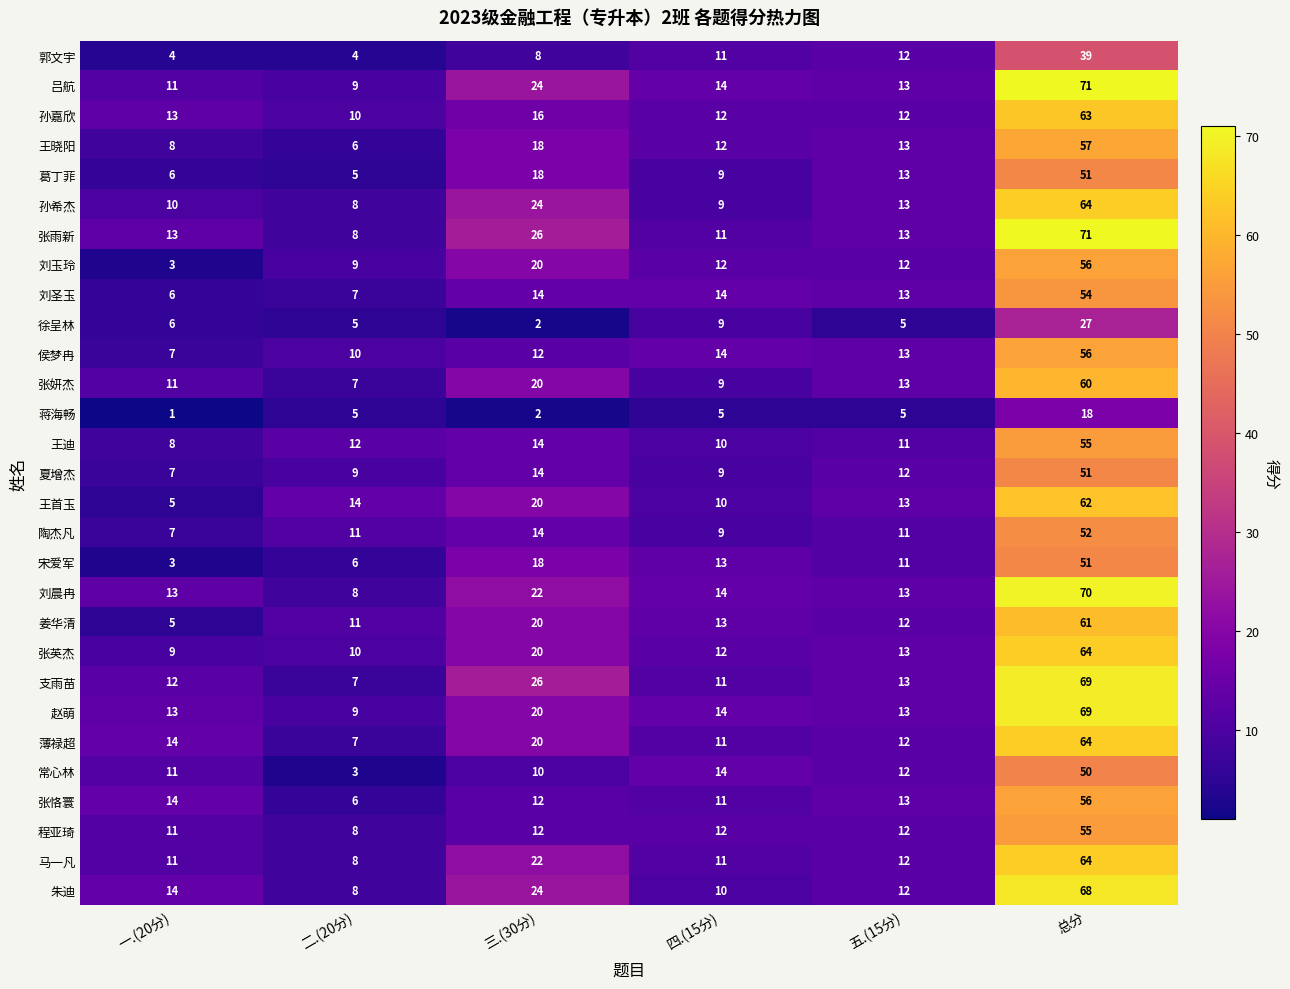

What is the difference between the second highest and second lowest values in the 张英杰 series?

10